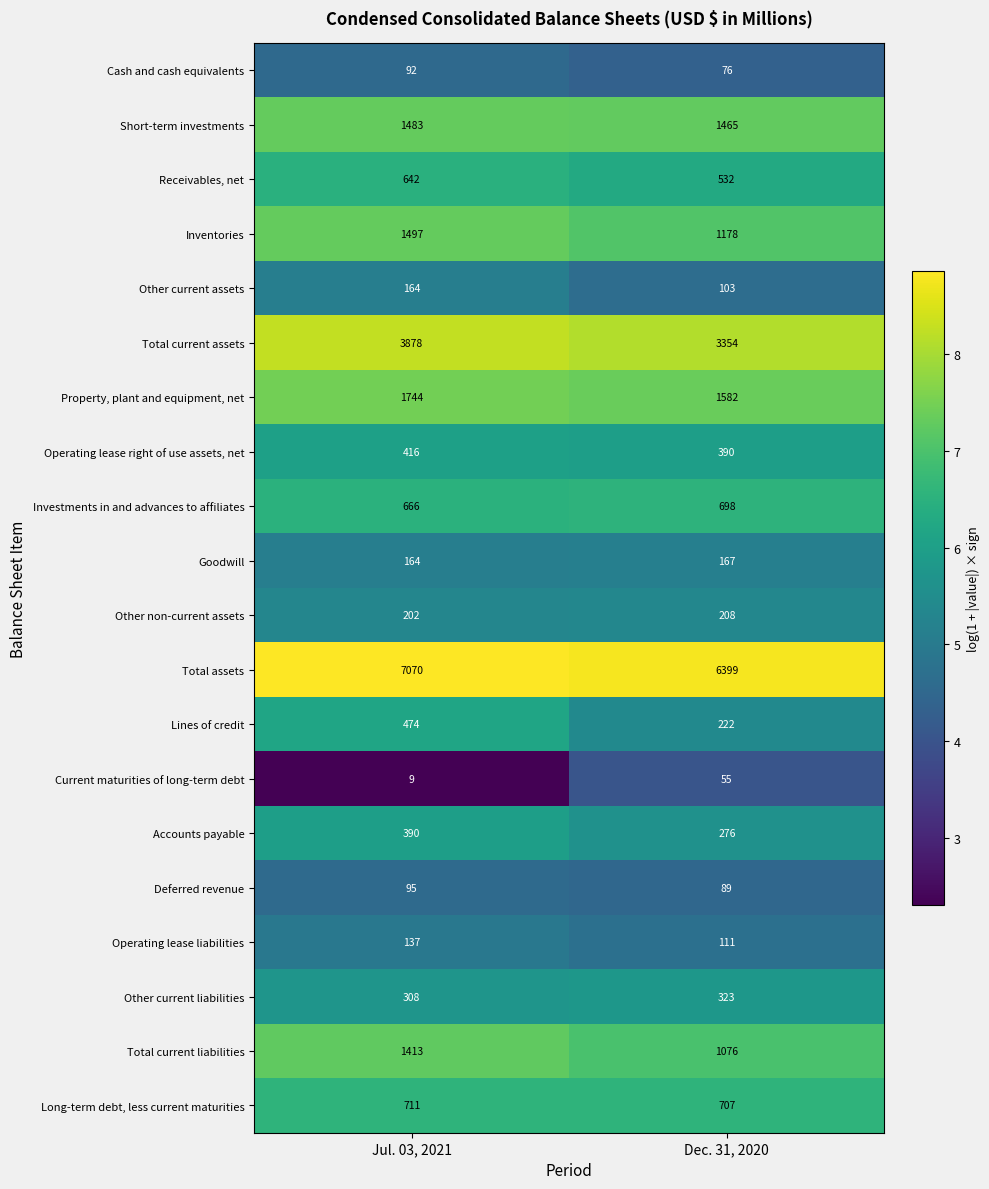

Which series has the largest range (max minus min)?

Total assets